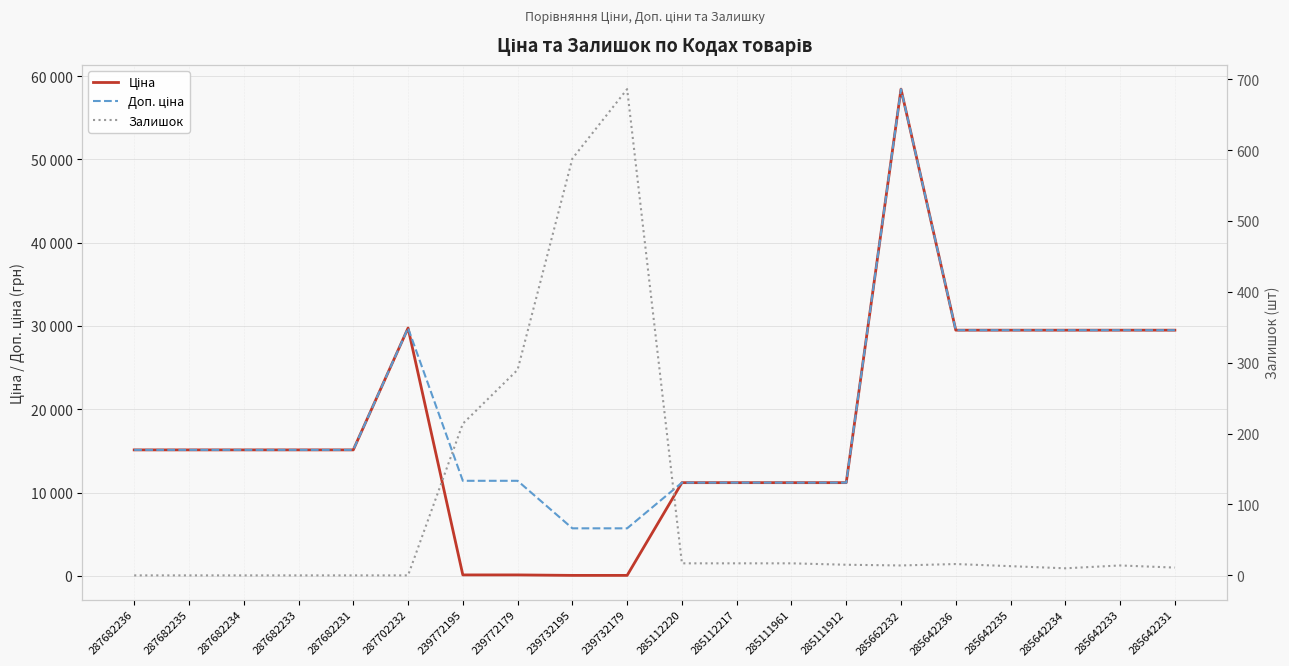

What is the total value across all series at 285112220?

22393.3